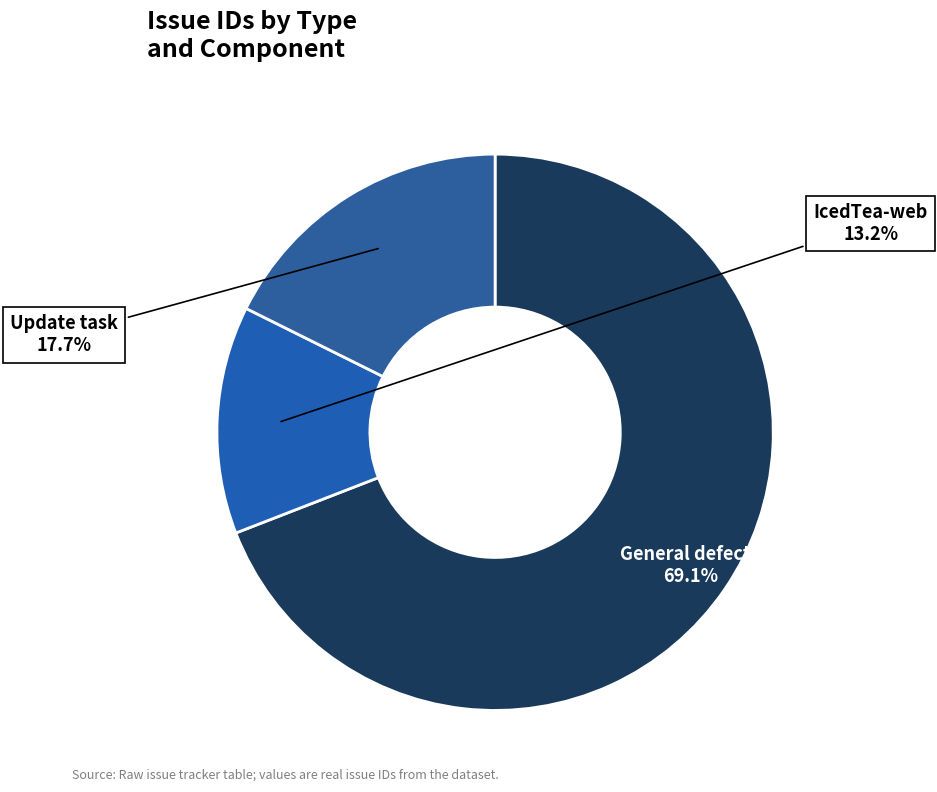

Count the number of slices in the pie.

3